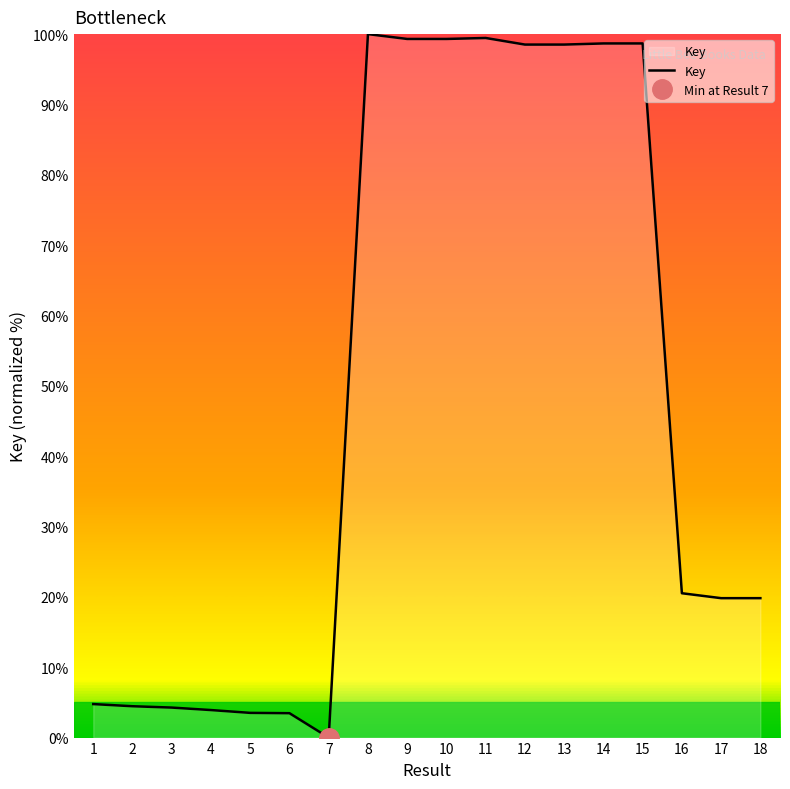

What is the difference between the second highest and second lowest values?

96.0